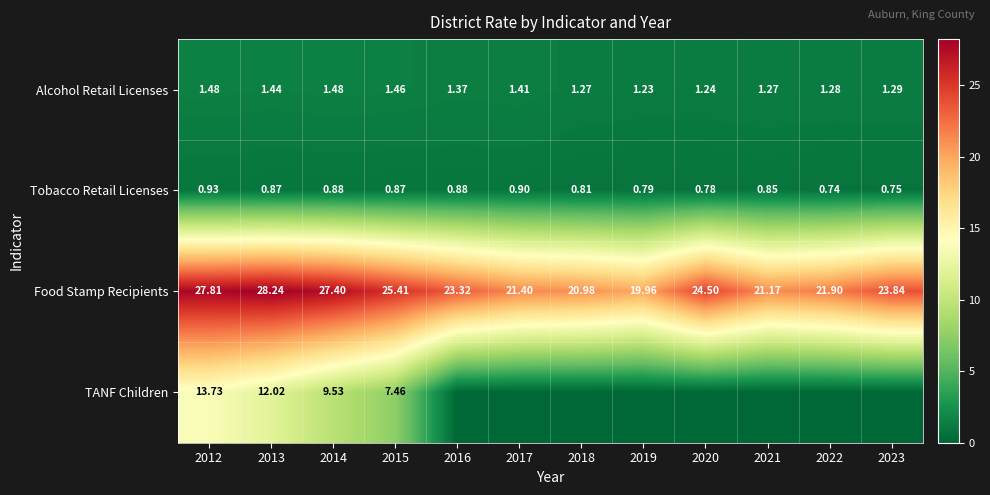

At which category is the sum across all series the highest?

2012